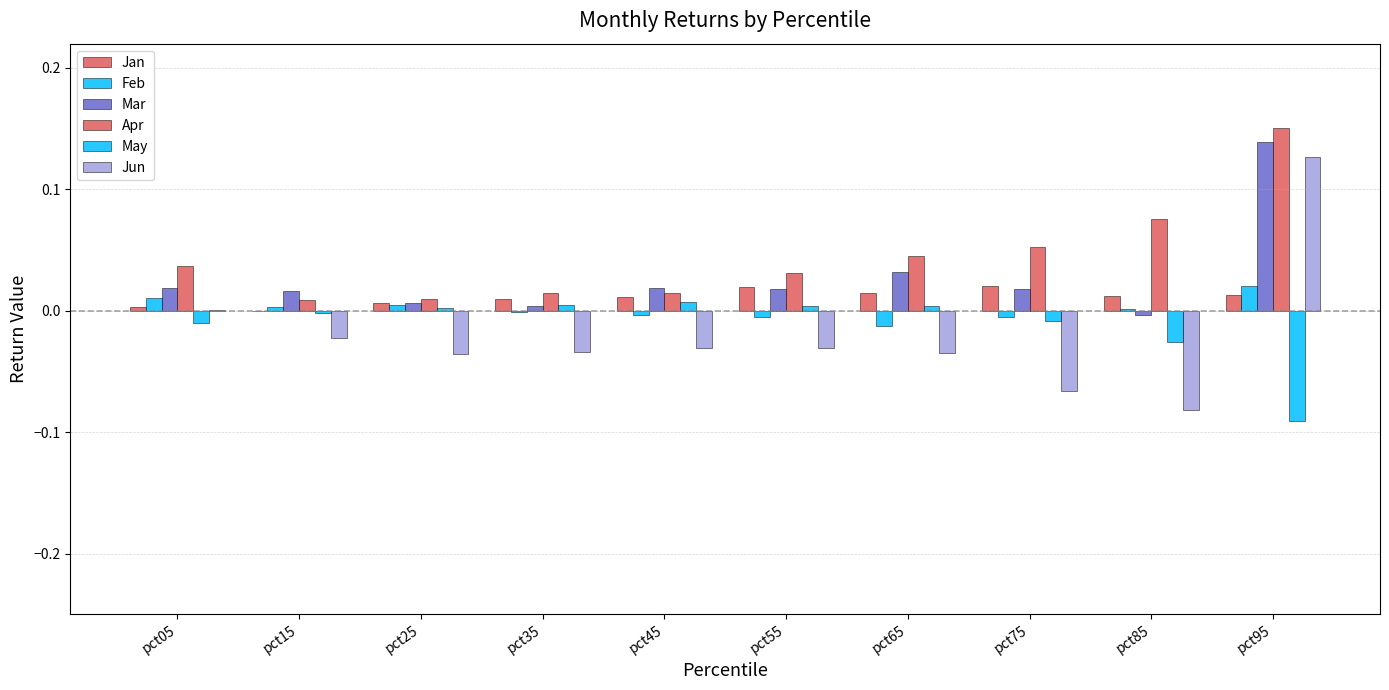

How many positive values does the Jan series have?

9